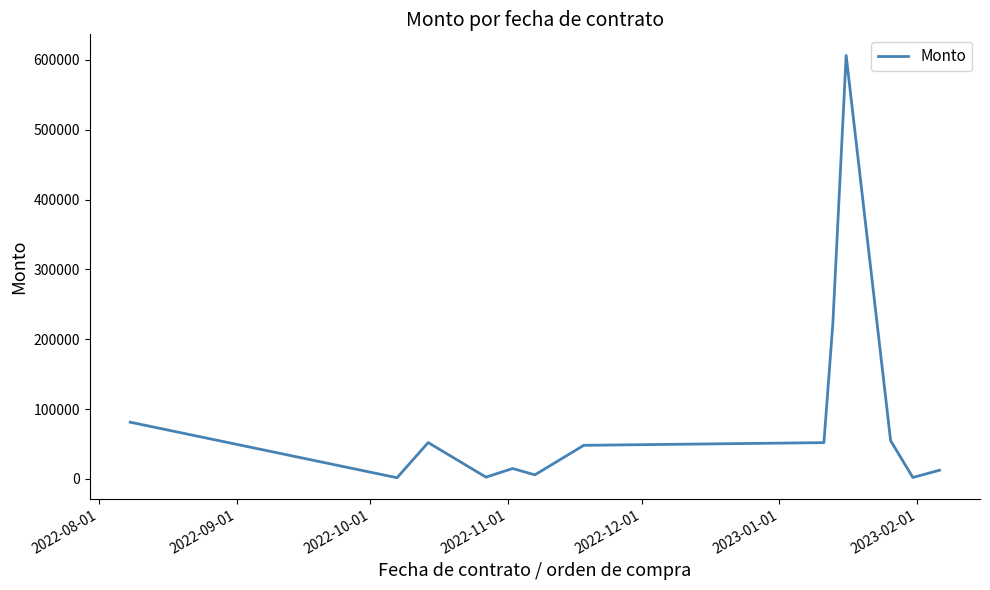

What is the difference between the maximum and minimum values?

604390.0